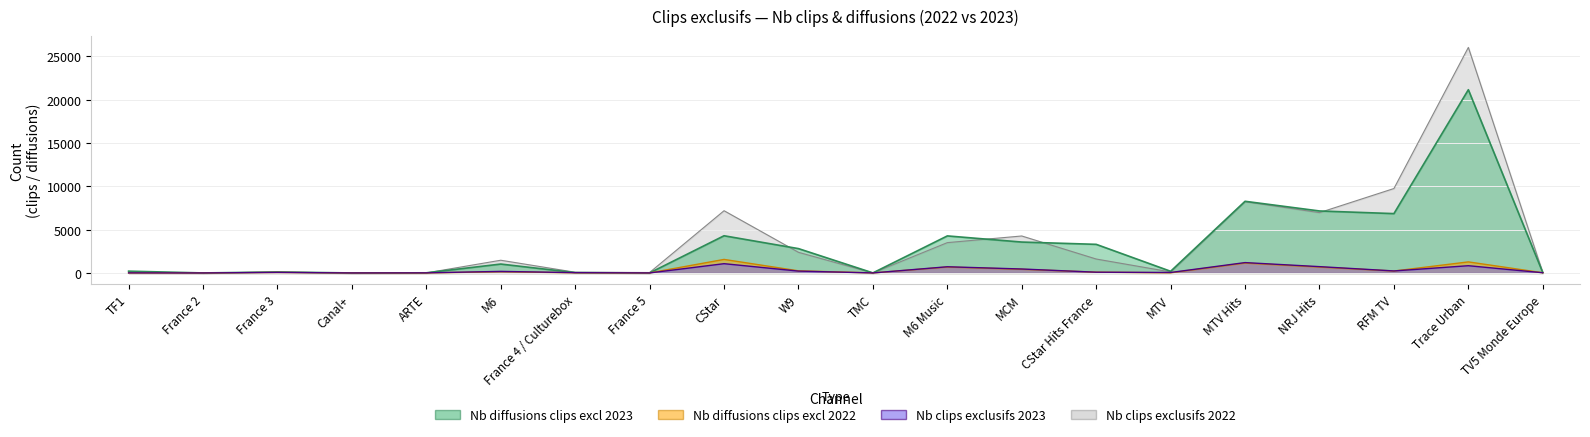

How many interior local peaks does the Nb clips exclusifs 2022 series have?

6